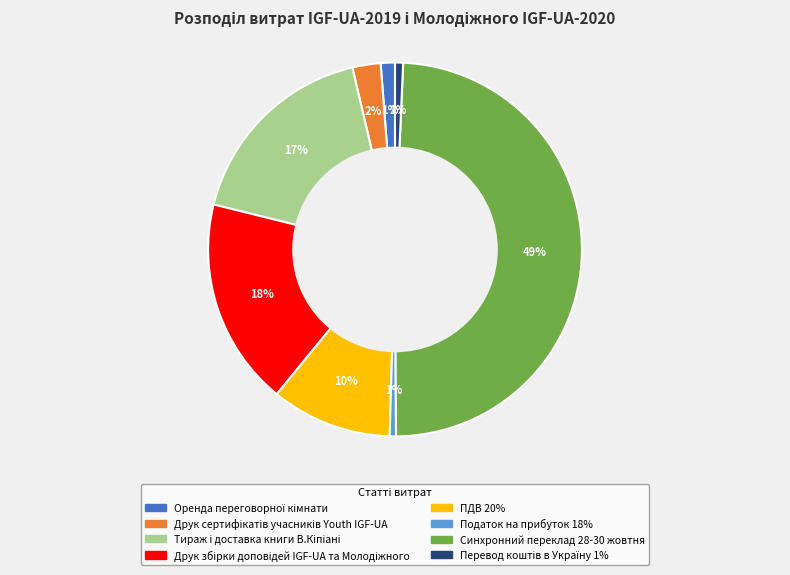

To the nearest percent, what is the average slice percentage?

12%